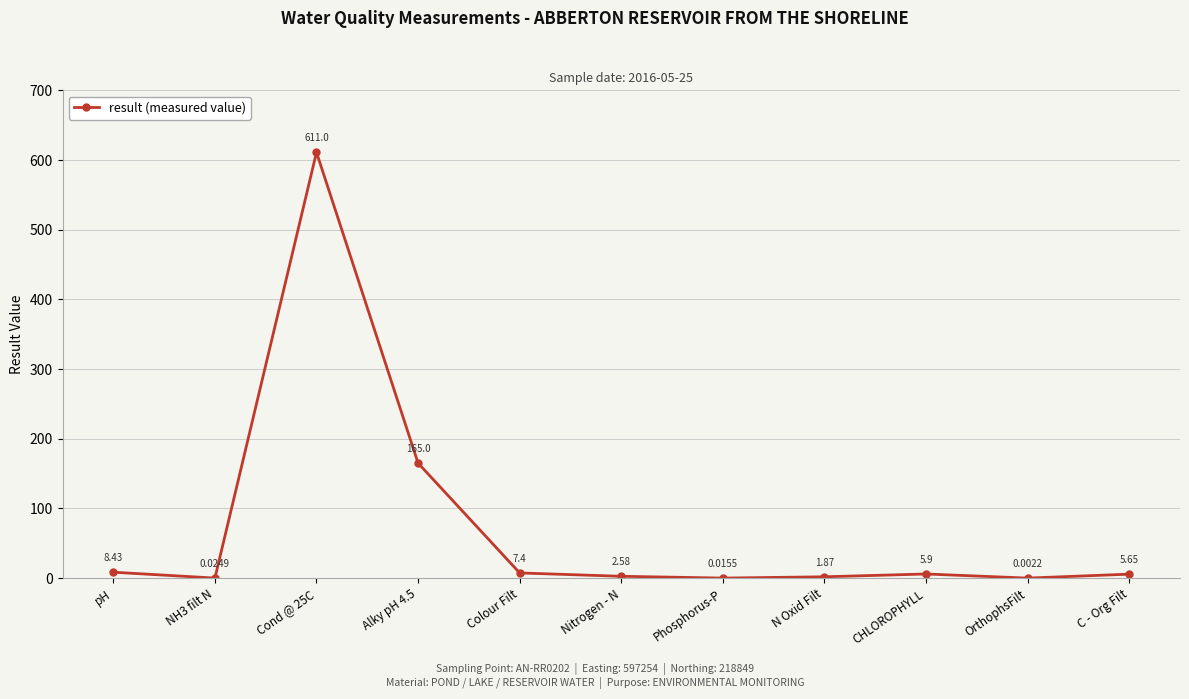

What value does the data have at pH?

8.4